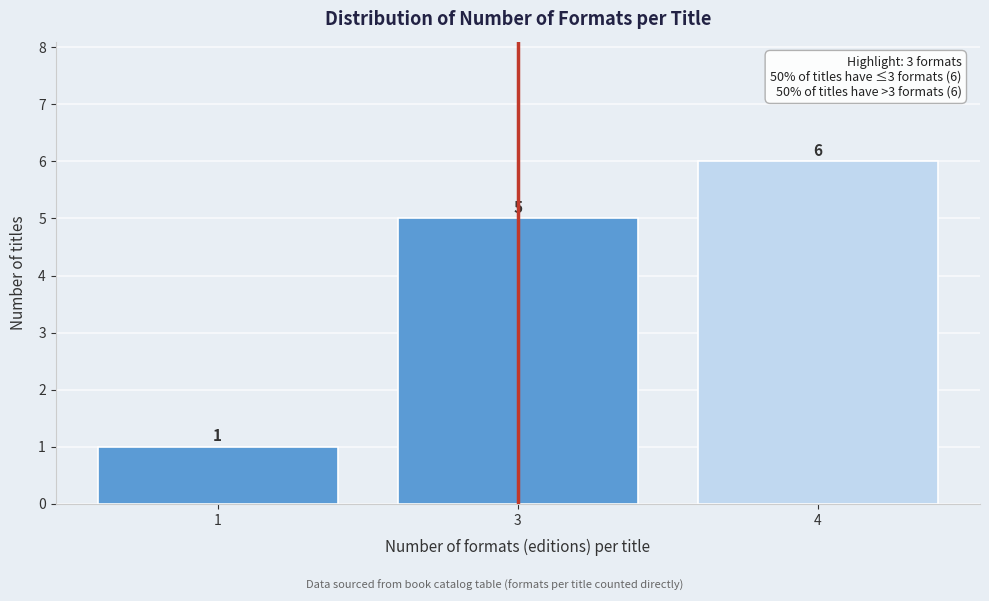

Reading left to right, list all the values displayed in this chart.

1=1	3=5	4=6